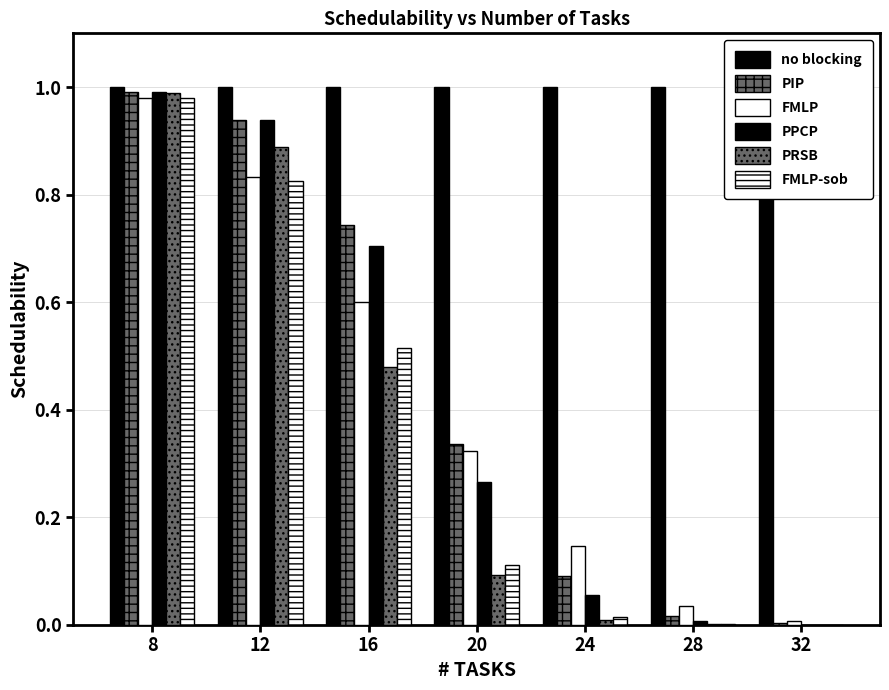

Reading left to right, what are all the values shown in this chart?

no blocking: 1.0	1.0	1.0	1.0	1.0	1.0	1.0
PIP: 1.0	0.9	0.7	0.3	0.1	0.0	0.0
FMLP: 1.0	0.8	0.6	0.3	0.1	0.0	0.0
PPCP: 1.0	0.9	0.7	0.3	0.1	0.0	0.0
PRSB: 1.0	0.9	0.5	0.1	0.0	0.0	0.0
FMLP-sob: 1.0	0.8	0.5	0.1	0.0	0.0	0.0